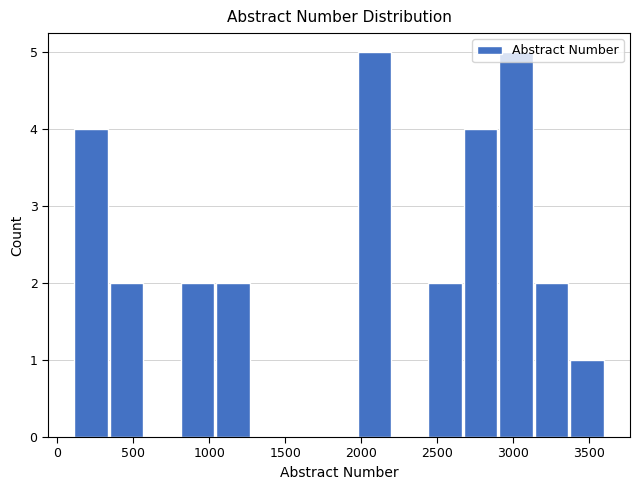

Reading left to right, transcribe this chart: for each bar, give the range it covers on the x-axis and its height. Neither the bar edges nor the heights are printed on the chart, so give them approximately, as read against the axes.

100 to 350: 4
350 to 550: 2
550 to 800: 0
800 to 1050: 2
1050 to 1250: 2
1250 to 1500: 0
1500 to 1750: 0
1750 to 1950: 0
1950 to 2200: 5
2200 to 2450: 0
2450 to 2650: 2
2650 to 2900: 4
2900 to 3150: 5
3150 to 3350: 2
3350 to 3600: 1